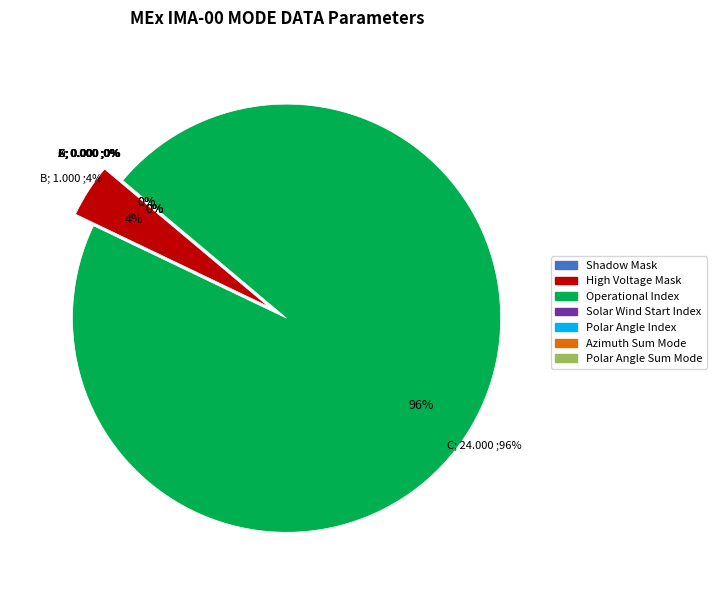

To the nearest percent, what percentage of the pie is Operational Index?

96%